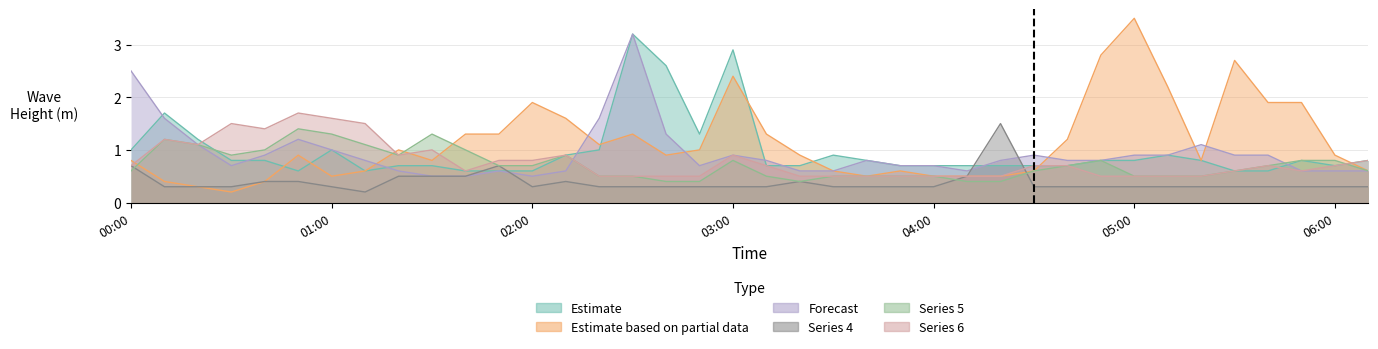

Count the   2.365 values in the range 0 to 1.

37